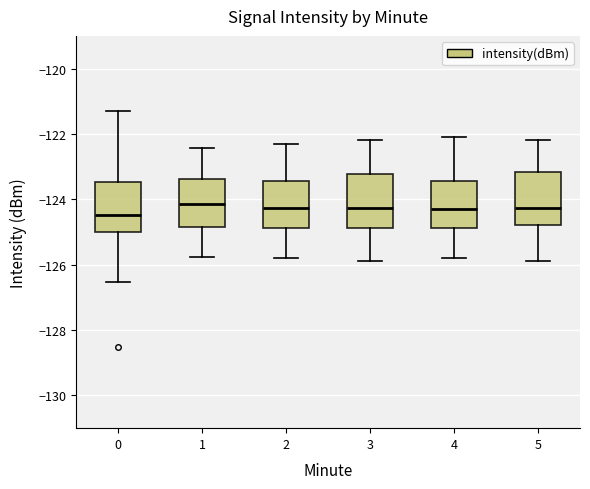

Where does the upper whisker of the box at x = 4 end on the y-axis? The values are not printed on the chart, so give them approximately, as read against the axis.

-122.0